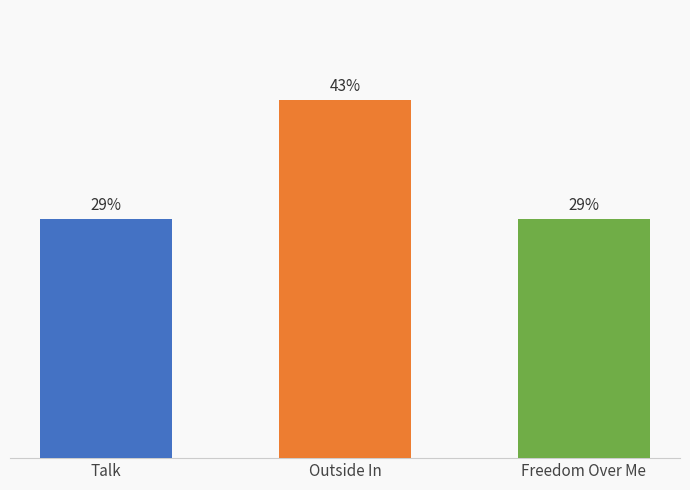

Approximately how many times larger is the value at Outside In compared to Freedom Over Me?

1.5